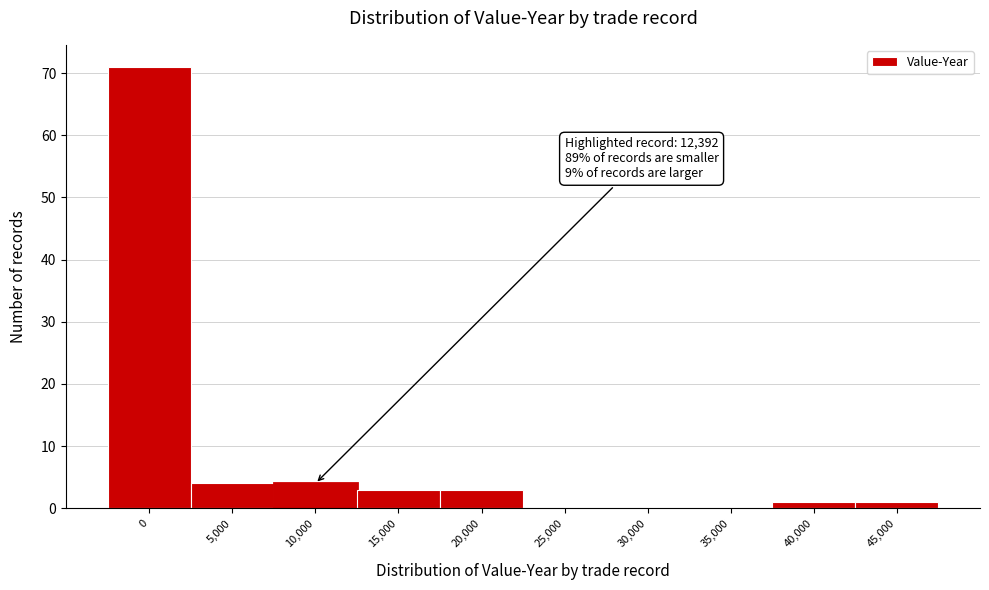

Reading left to right, transcribe all the data shown in this chart.

0=71	5,000=4	10,000=4	15,000=3	20,000=3	25,000=0	30,000=0	35,000=0	40,000=1	45,000=1